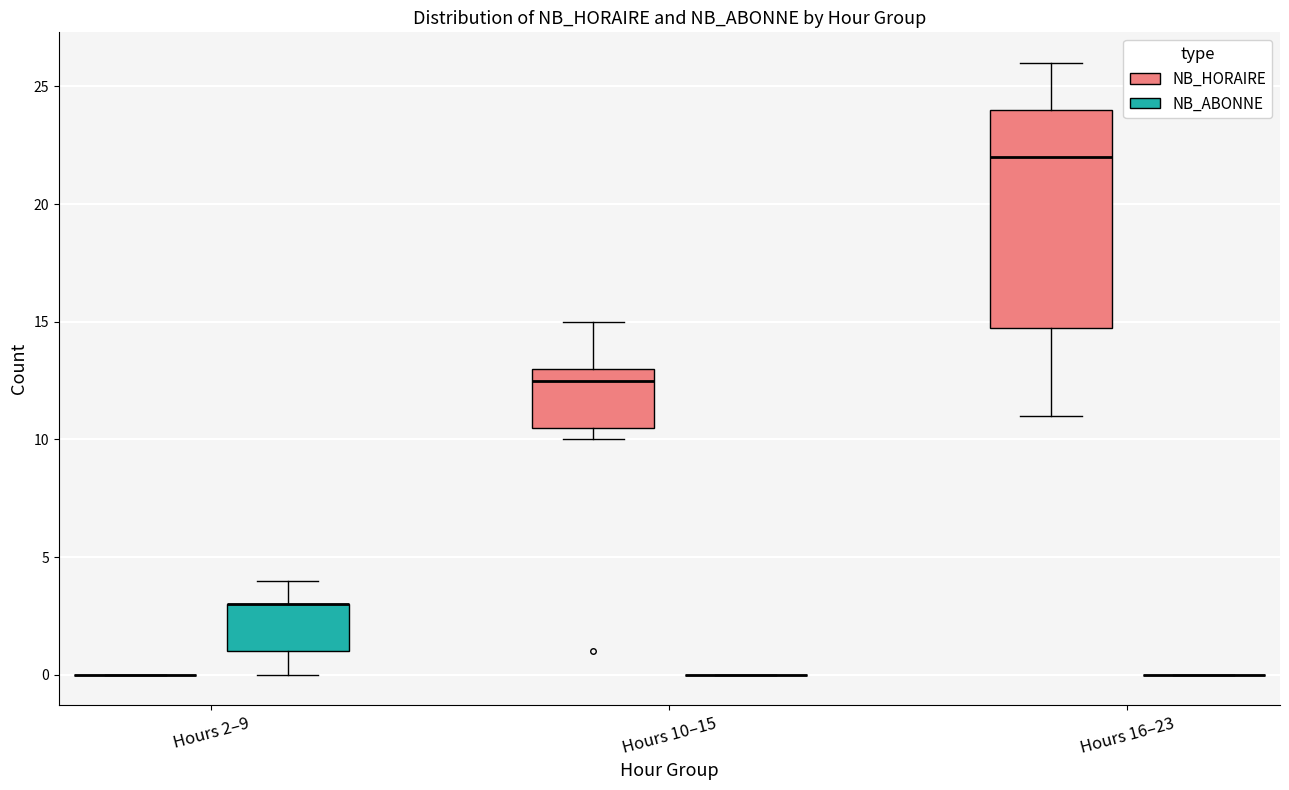

Which box is the tallest, from its lower edge to its upper edge?

Hours 16–23 (NB_HORAIRE)